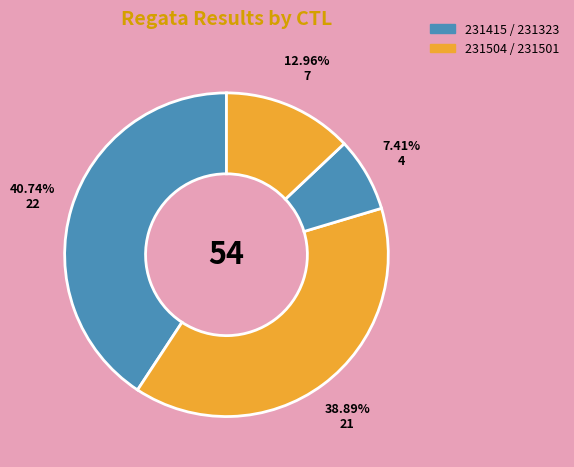

Count the number of slices in the pie.

4